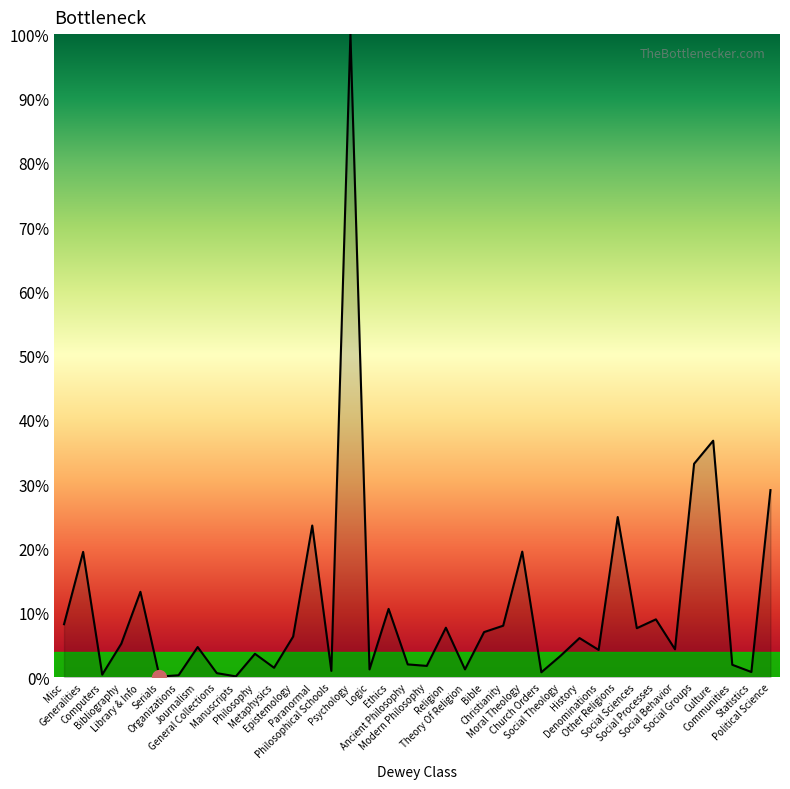

What is the maximum value shown in the chart?

100.0